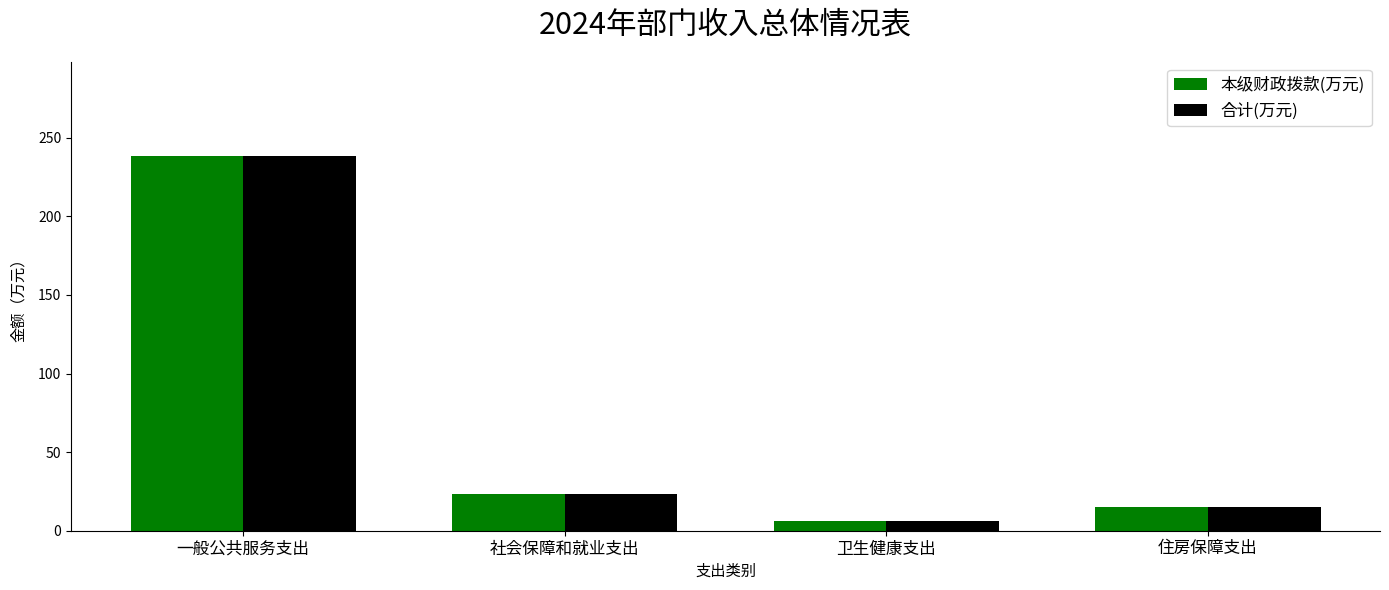

Is it true that 合计(万元) equals 23.1 at 社会保障和就业支出?

True